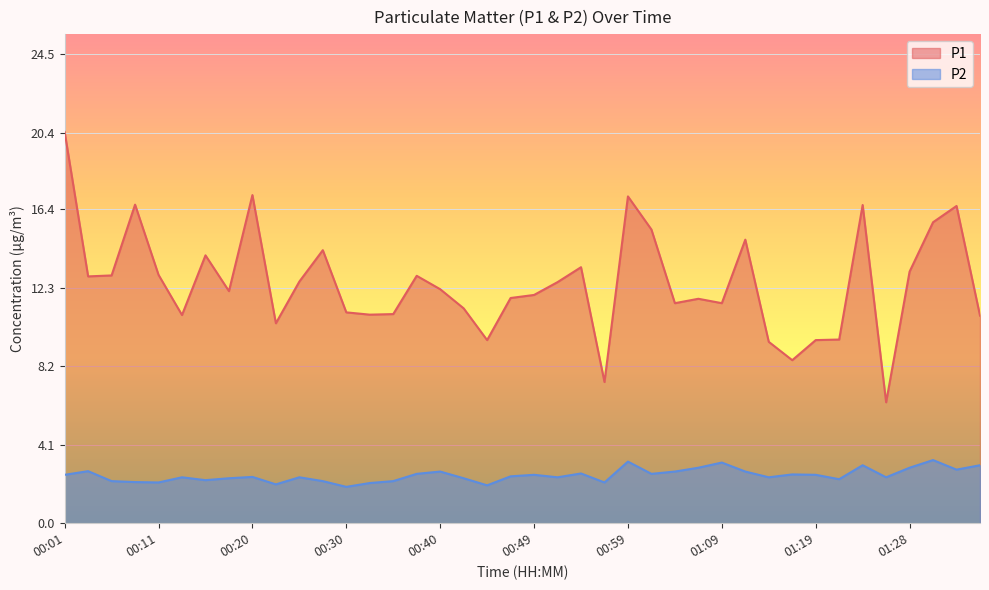

Where is the first local maximum for P1?

00:08